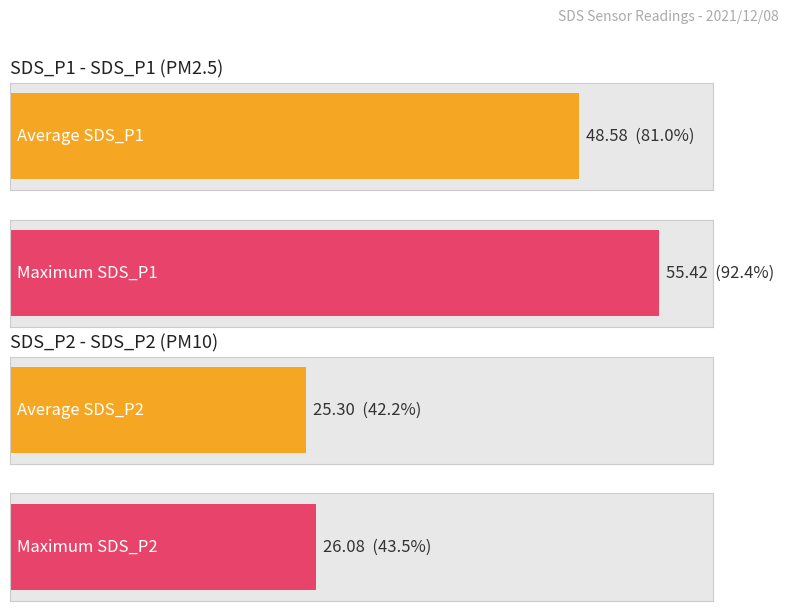

At 00:27, list the series in order from largest to smallest.

SDS_P1, SDS_P2